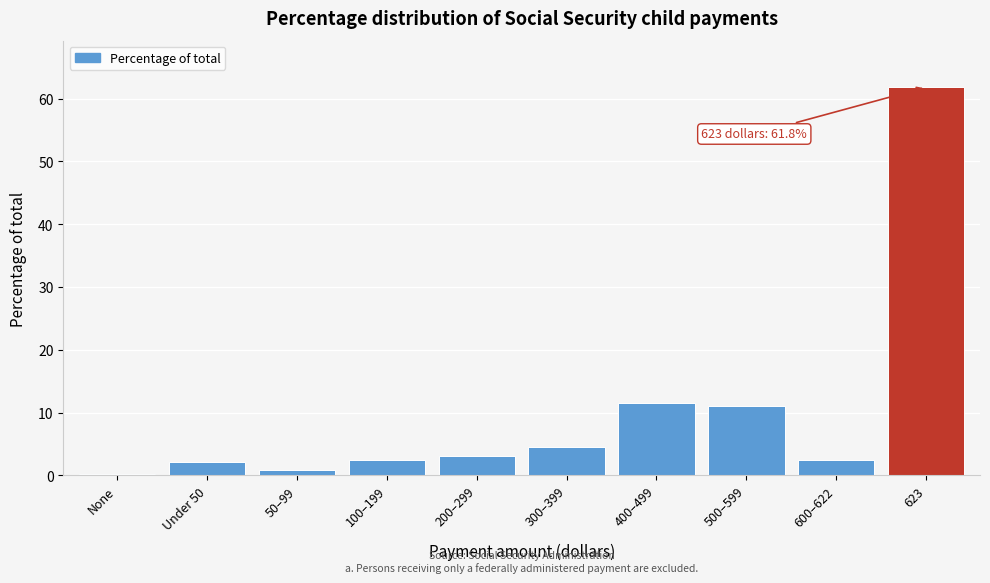

Reading left to right, what are all the values shown in this chart?

None=0.2	Under 50=2.1	50–99=0.9	100–199=2.4	200–299=3.1	300–399=4.5	400–499=11.5	500–599=11.1	600–622=2.4	623=61.8